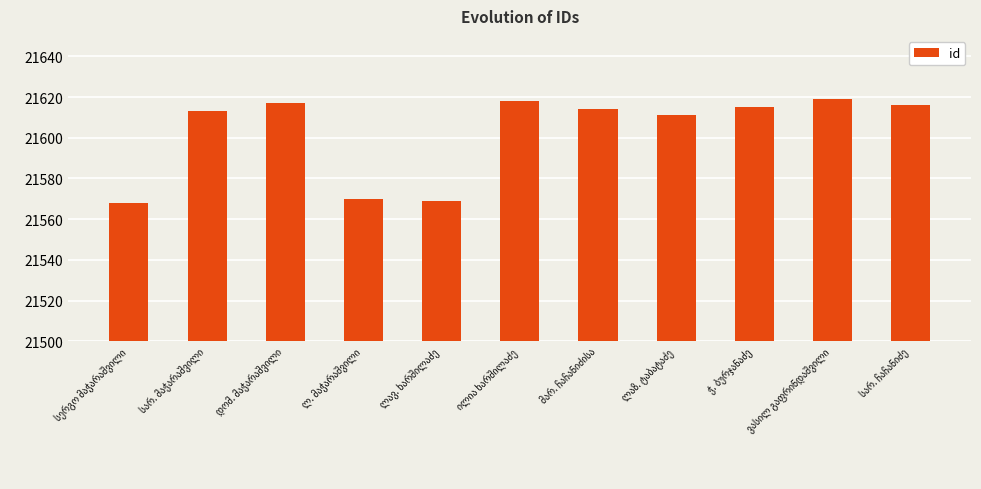

What is the greatest value displayed?

21619